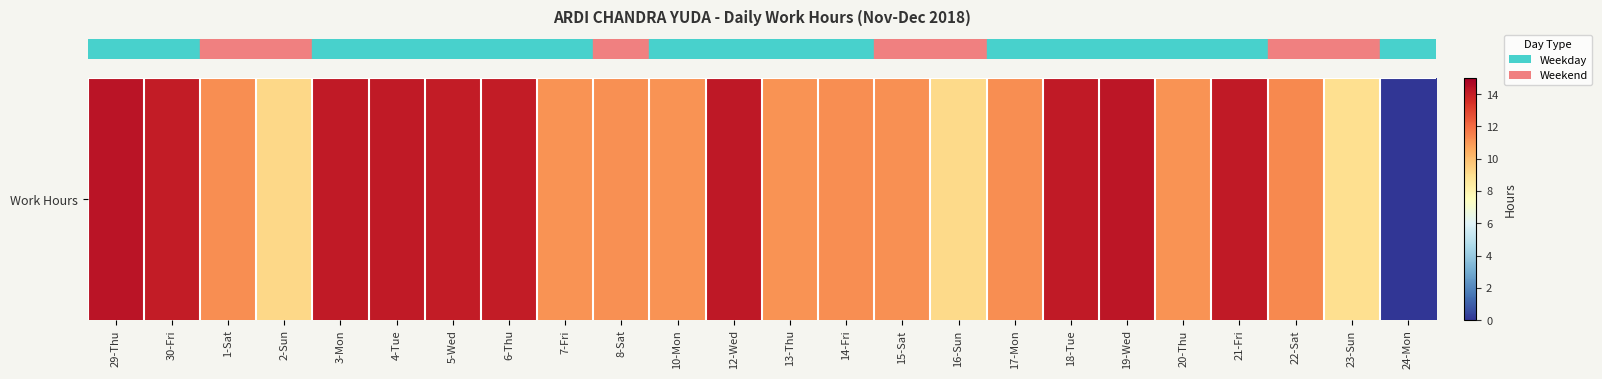

What is the ratio of the value at 10-Mon to the value at 21-Fri?

0.8